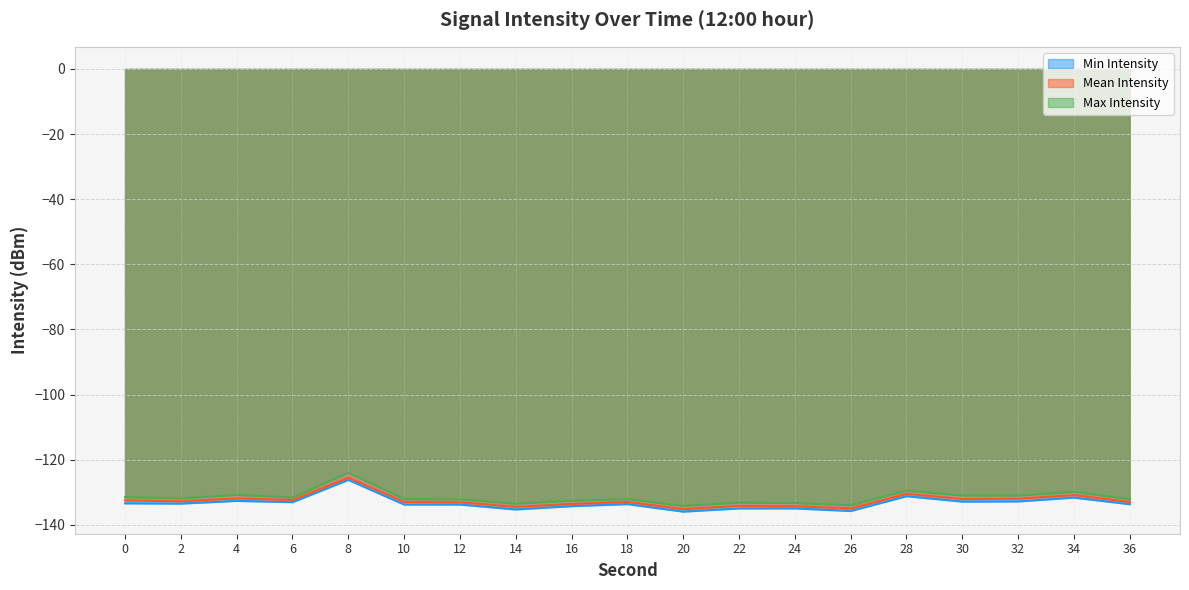

Reading left to right, transcribe all the data shown in this chart.

Min Intensity: -133.4	-133.5	-132.7	-133.1	-126.2	-133.8	-133.8	-135.3	-134.3	-133.7	-135.9	-135.0	-135.0	-135.8	-131.2	-132.9	-132.8	-131.7	-133.7
Mean Intensity: -132.5	-132.8	-131.9	-132.4	-125.5	-133.0	-133.1	-134.5	-133.6	-133.0	-135.2	-134.2	-134.3	-135.0	-130.5	-132.1	-132.0	-130.9	-133.0
Max Intensity: -131.5	-131.9	-130.8	-131.6	-124.0	-132.1	-132.2	-133.5	-132.6	-132.1	-134.2	-133.2	-133.3	-134.0	-129.5	-131.0	-131.0	-129.9	-132.1